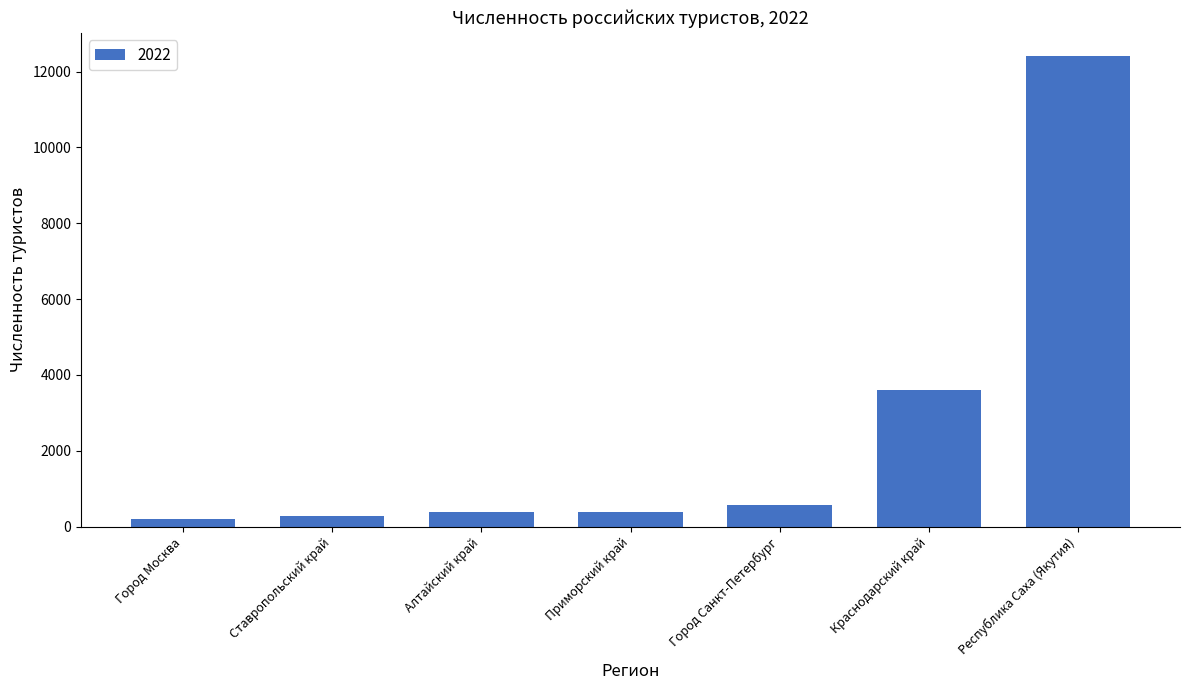

What is the label of the 7th bar from the left?

Республика Саха (Якутия)